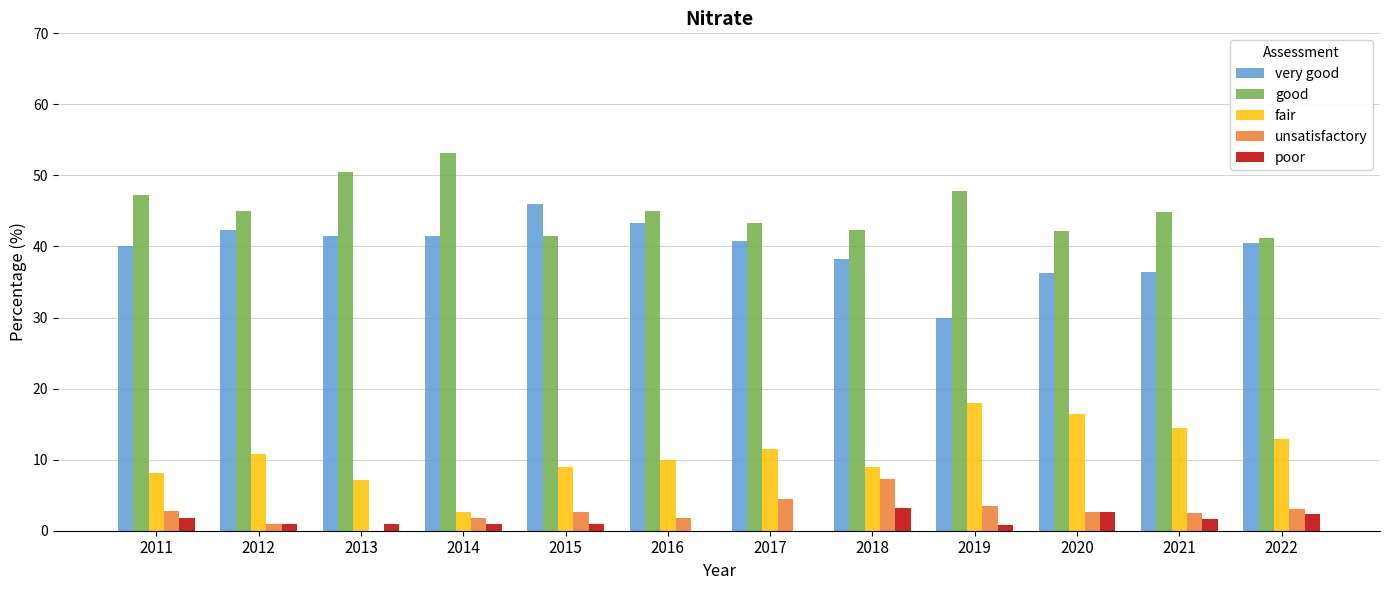

Are the bars horizontal?

No